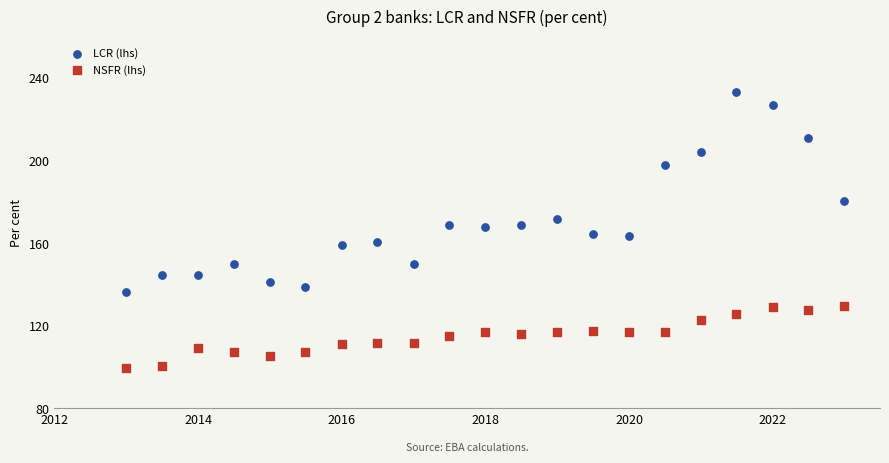

What is the X range (max minus min) for the scatter plot?

3652.0